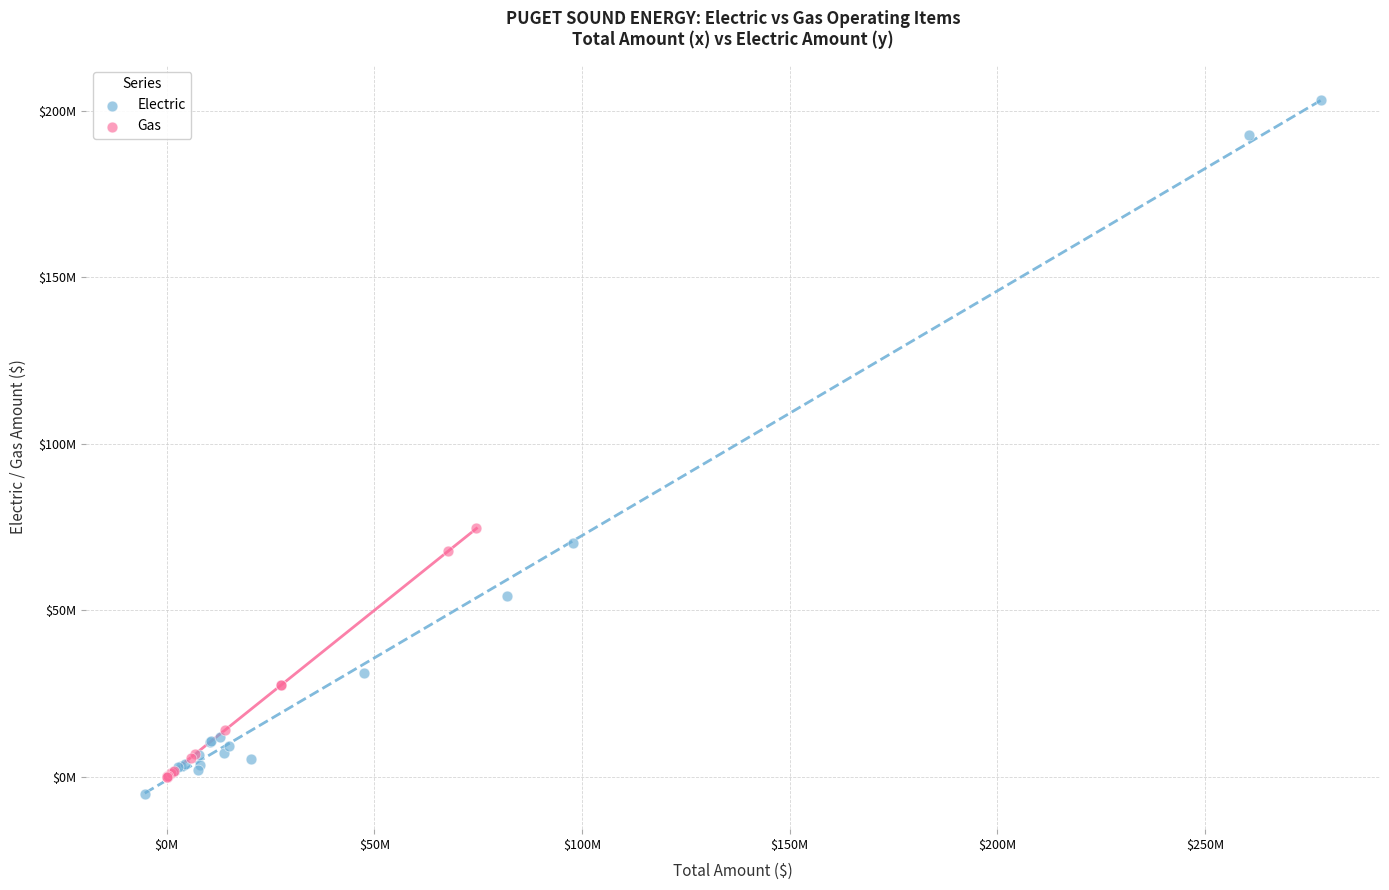

Which series has the widest spread of Y values?

Electric